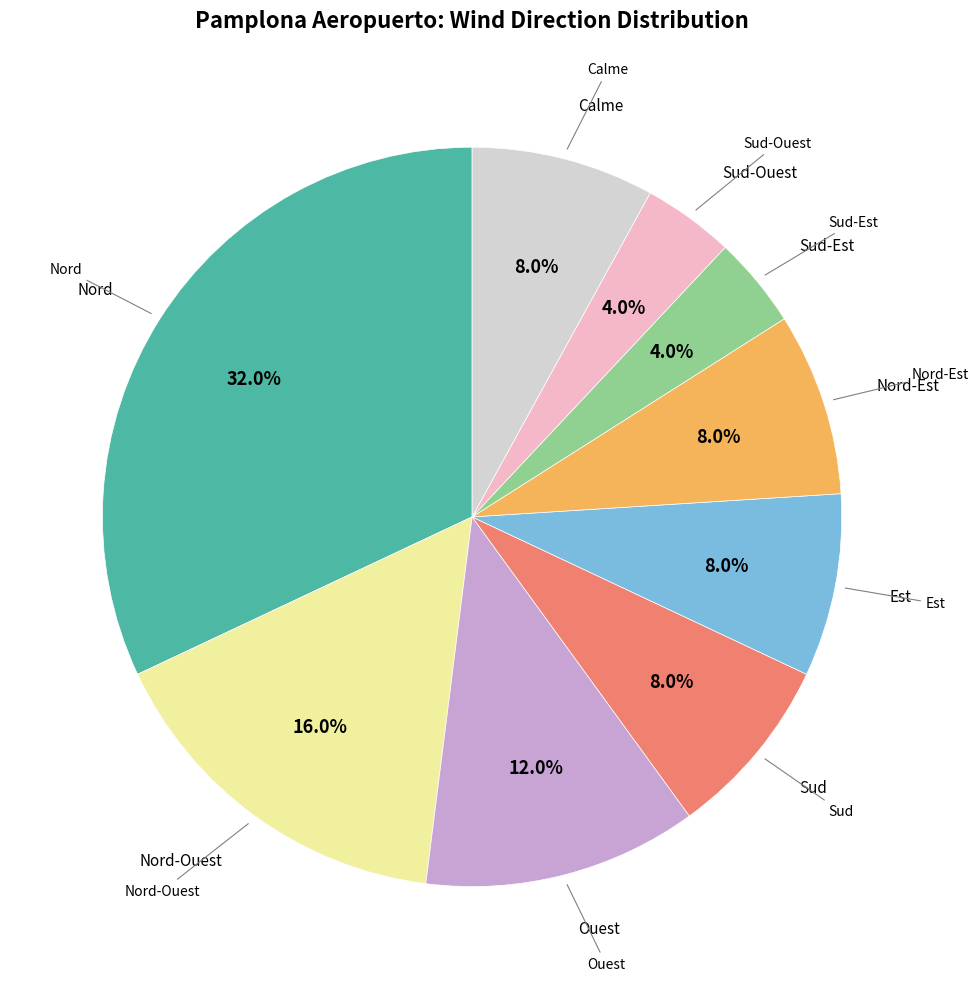

Does any single category account for the majority?

No